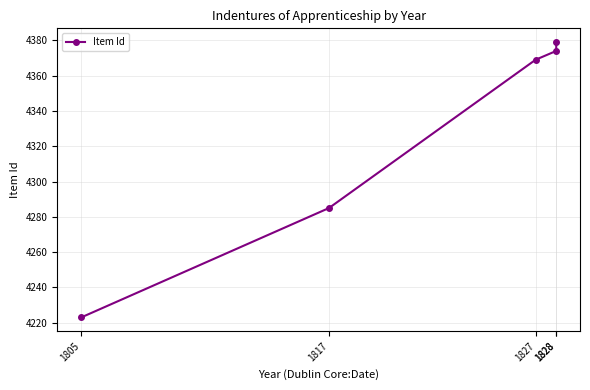

What is the greatest value displayed?

4379